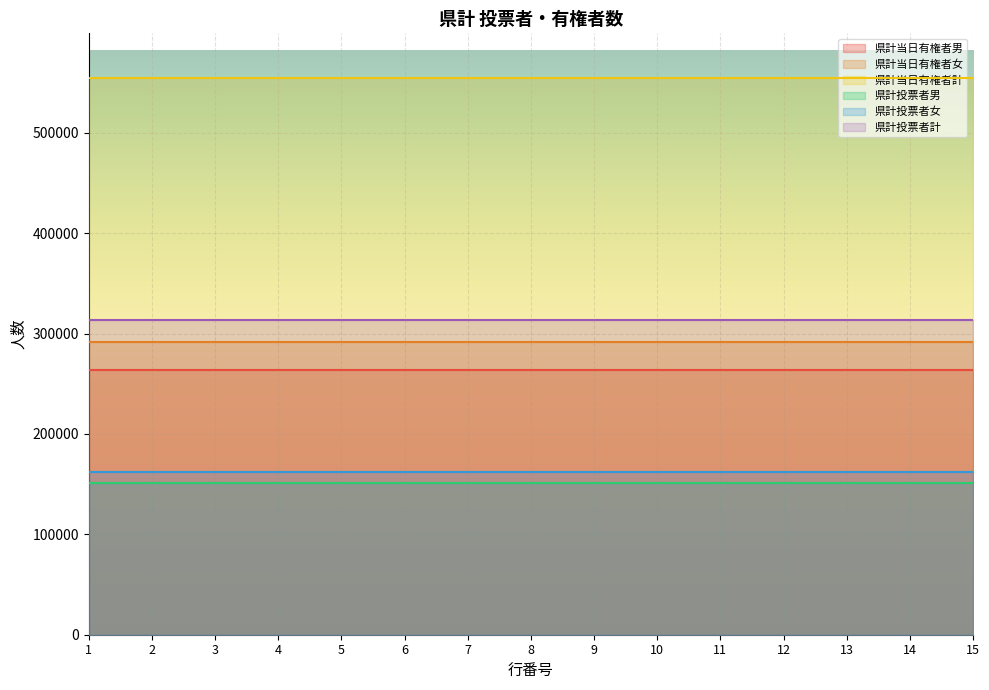

What is the minimum value for 県計当日有権者男?

263490